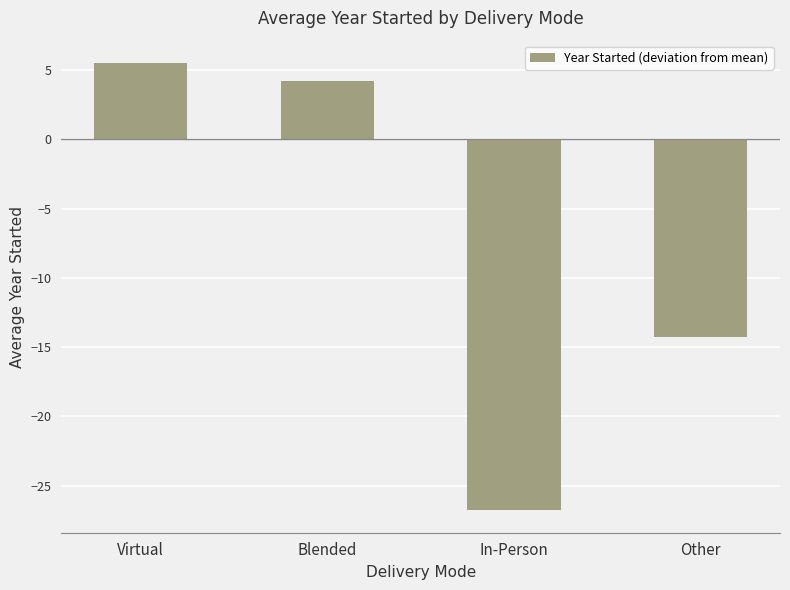

At which category does the chart reach its minimum across all series?

In-Person